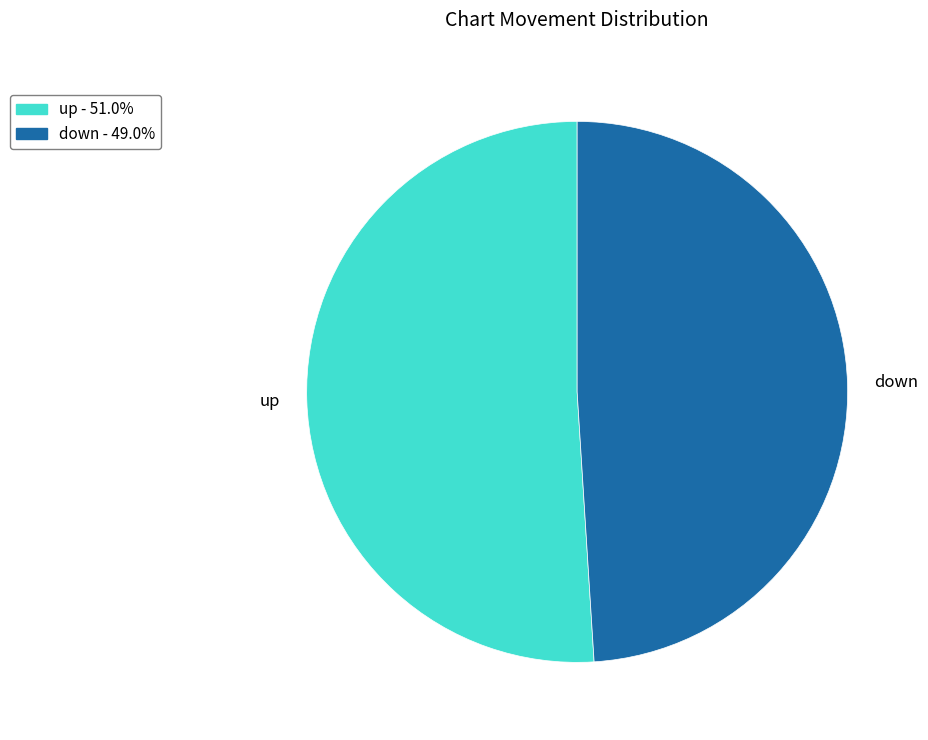

True or false: up accounts for 51% of the total.

True